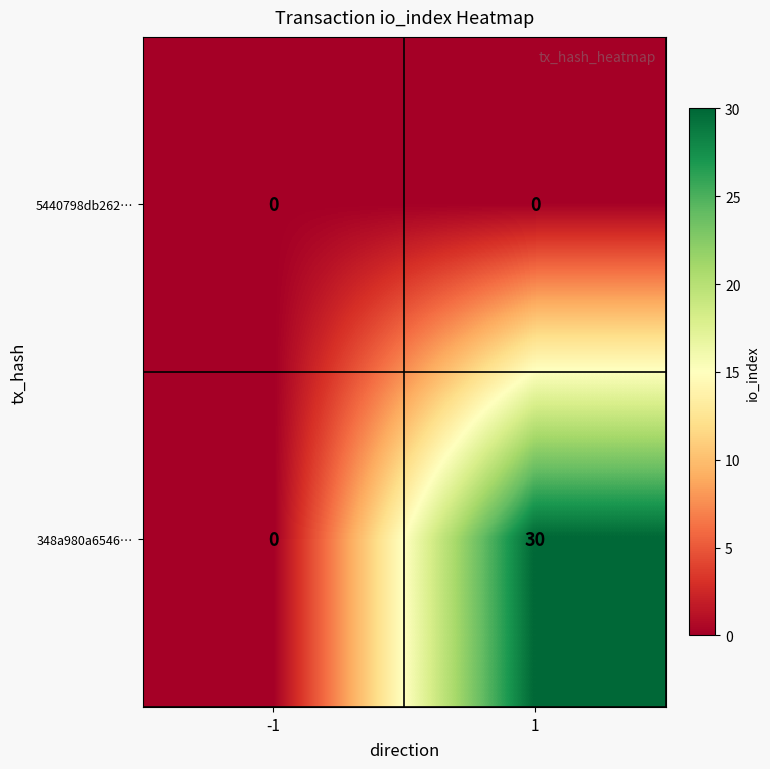

Reading left to right, extract all data points from this chart.

5440798db262…: 0	0
348a980a6546…: 0	30